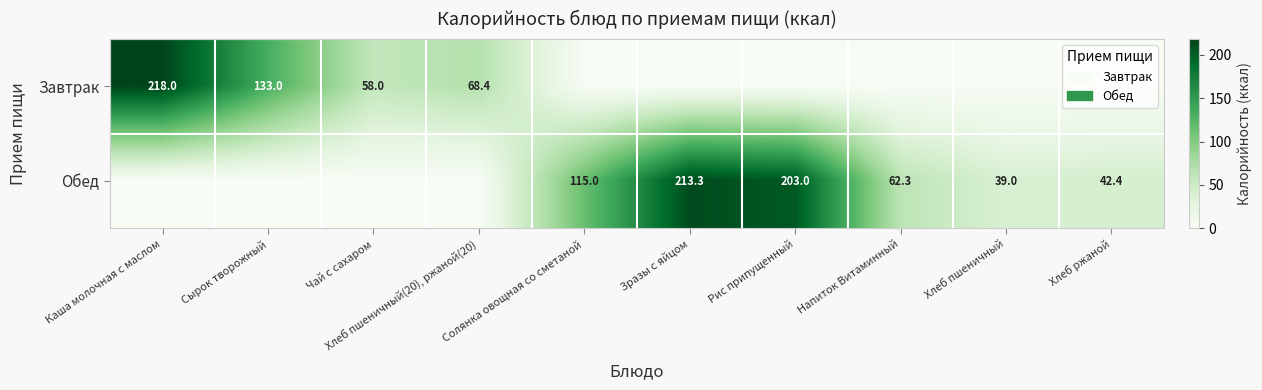

How many distinct data groups are displayed?

2